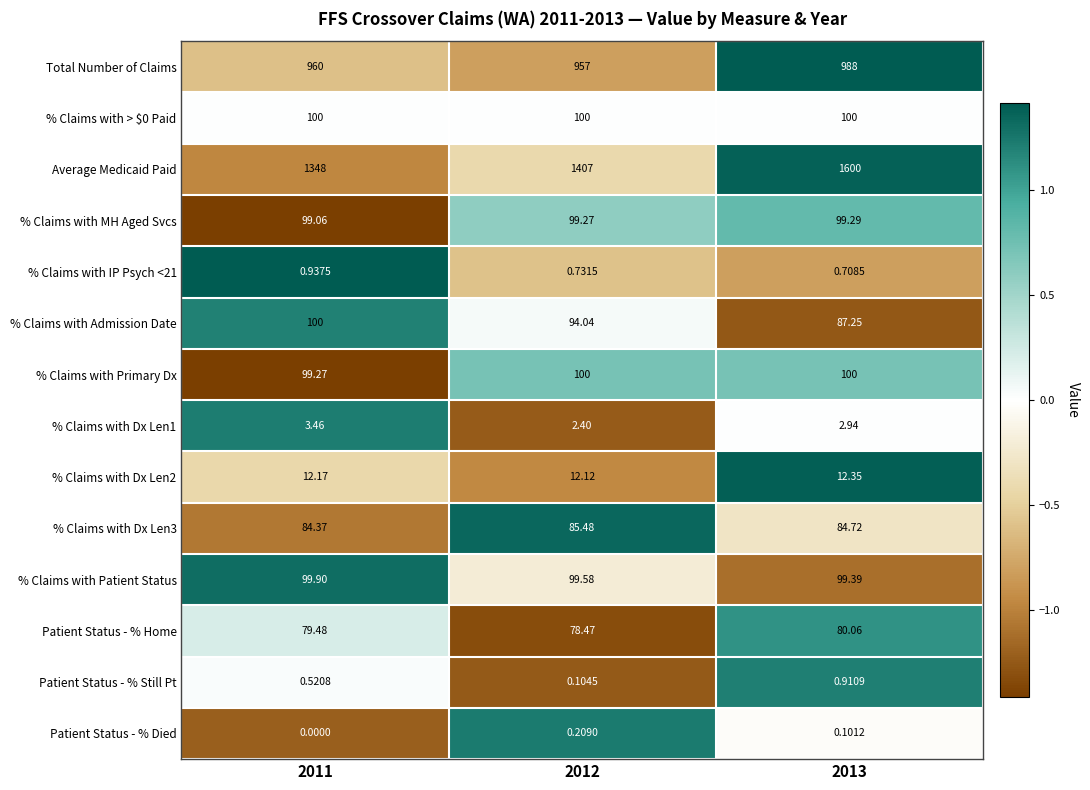

Between 2011 and 2013, which series saw the biggest shift?

Average Medicaid Paid